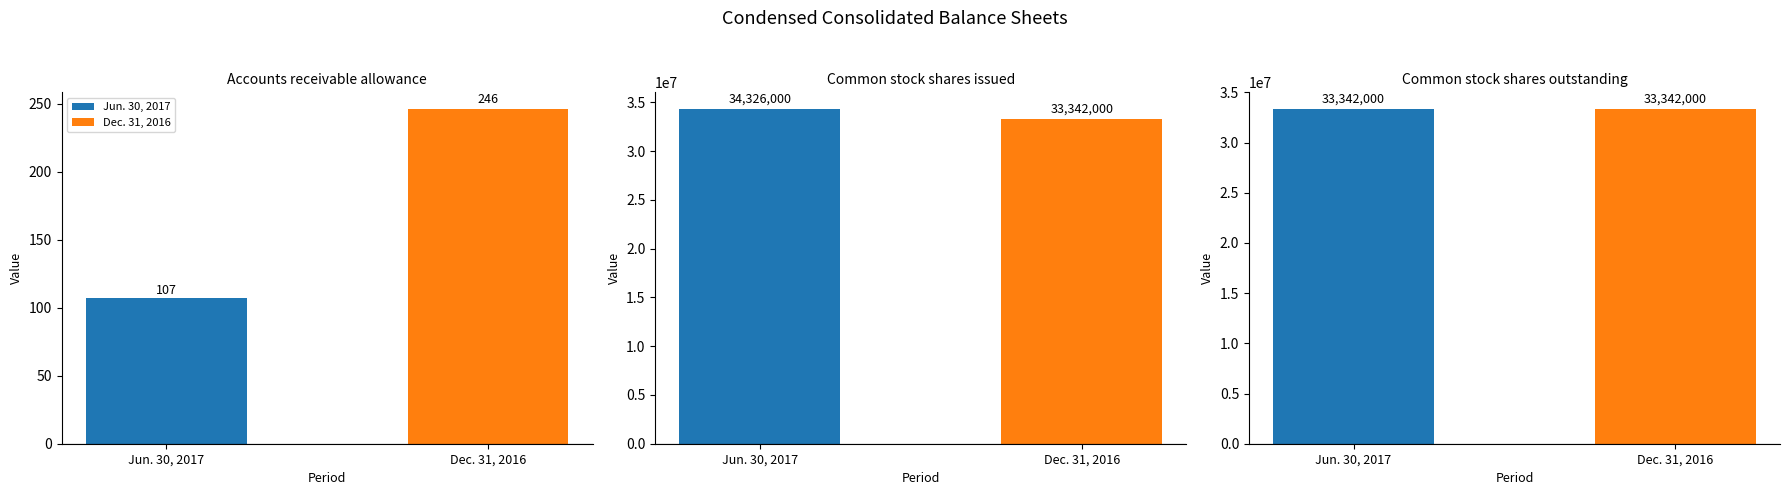

How many values in the Jun. 30, 2017 series are below 33342000?

1